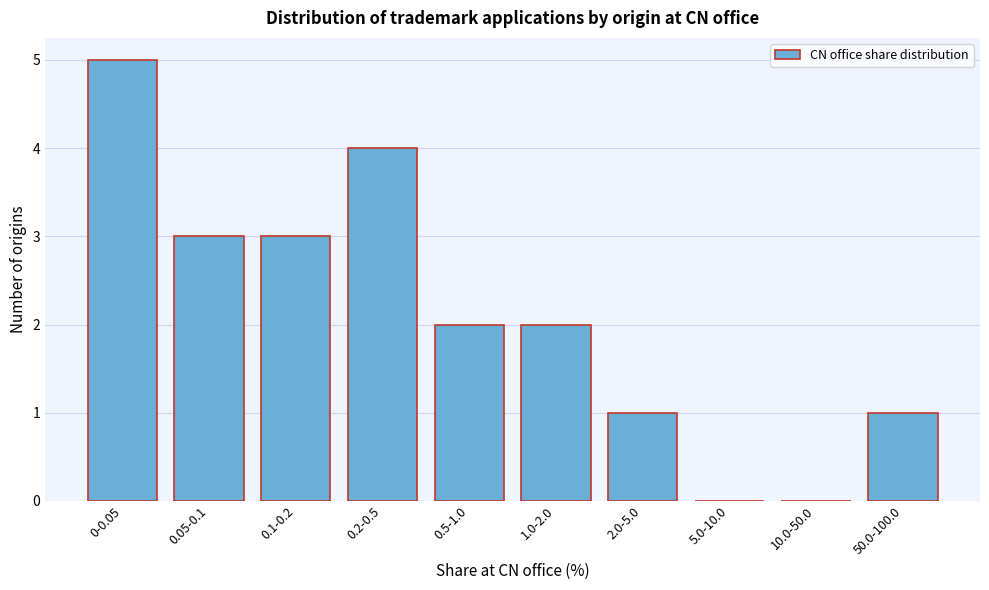

Reading left to right, extract all data points from this chart.

0-0.05=5	0.05-0.1=3	0.1-0.2=3	0.2-0.5=4	0.5-1.0=2	1.0-2.0=2	2.0-5.0=1	5.0-10.0=0	10.0-50.0=0	50.0-100.0=1